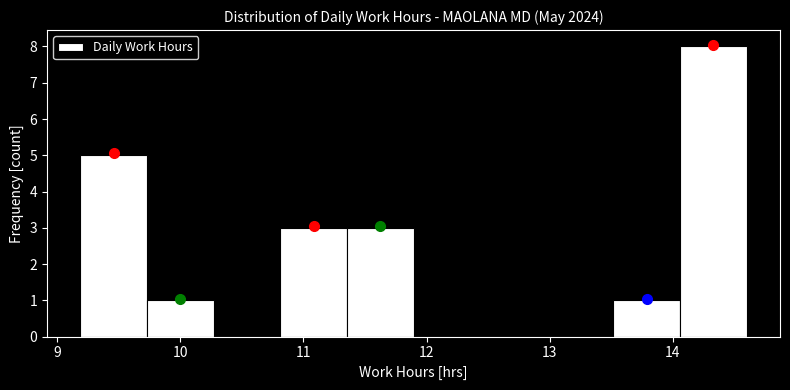

What is the height of the bar covering 11.4 to 11.9 on the x-axis? Neither the bar edges nor the heights are printed on the chart, so give them approximately, as read against the axes.

3